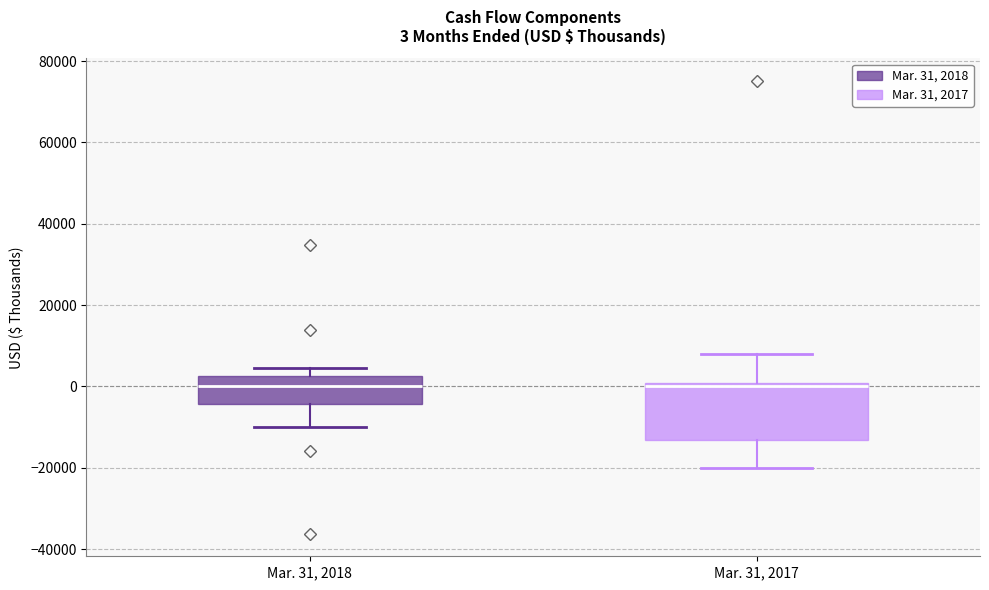

Which box is the tallest, from its lower edge to its upper edge?

Mar. 31, 2017